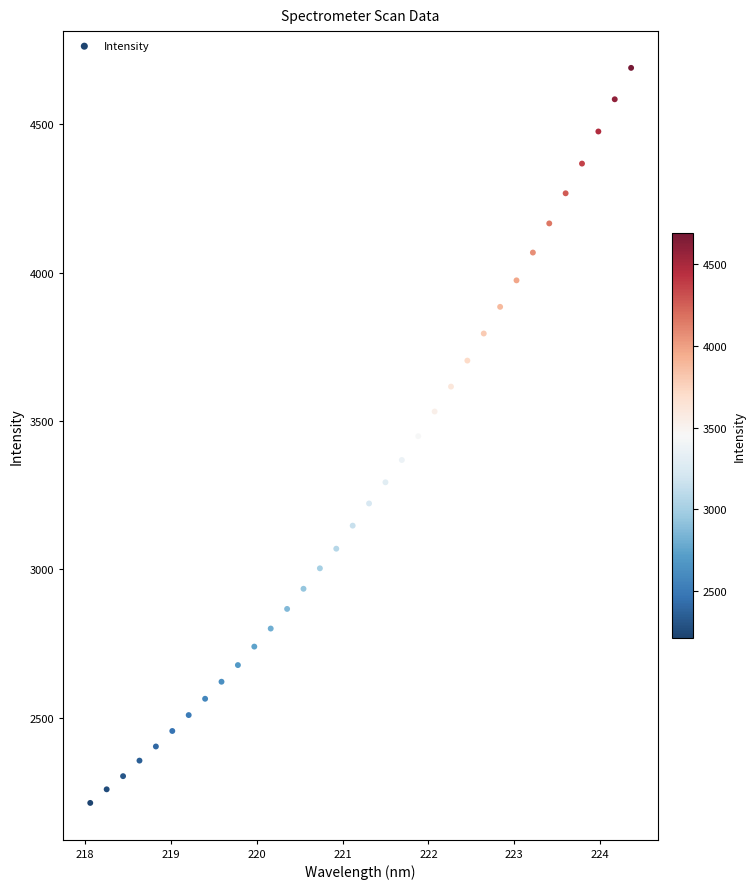

What is the range of X values (max minus min)?

6.3